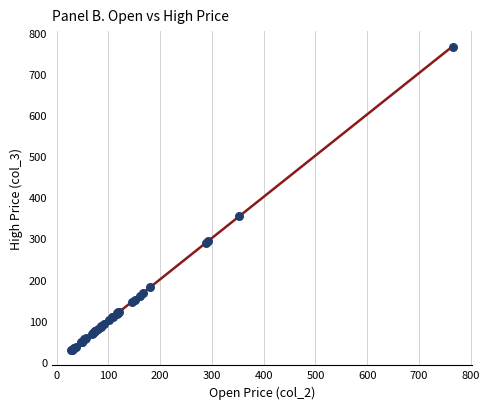

What Y value in the scatter plot is closest to 396?

355.0